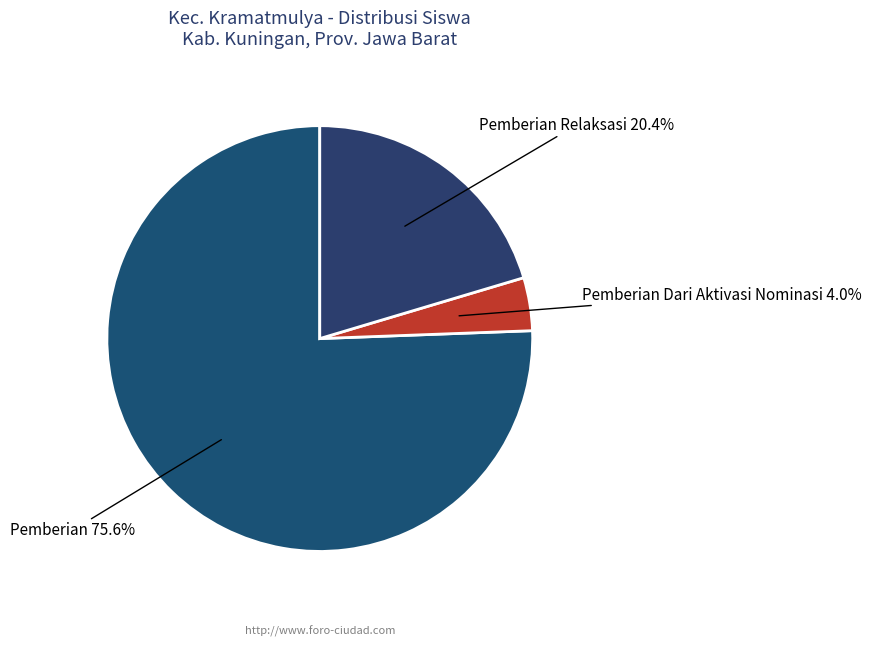

Which category has the smallest portion of the pie?

Pemberian Dari Aktivasi Nominasi